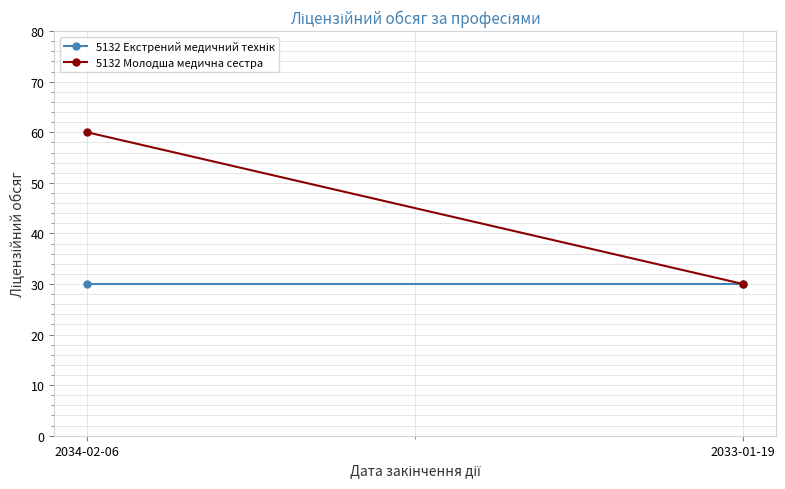

The 5132 Екстрений медичний технік series shows 19 at 2034-02-06. True or false?

False